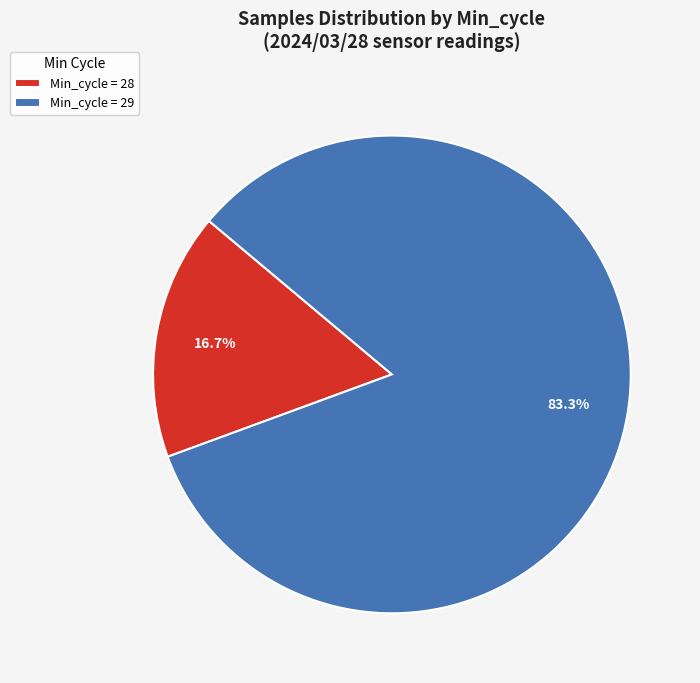

Which has a higher value, Min_cycle = 29 or Min_cycle = 28?

Min_cycle = 29